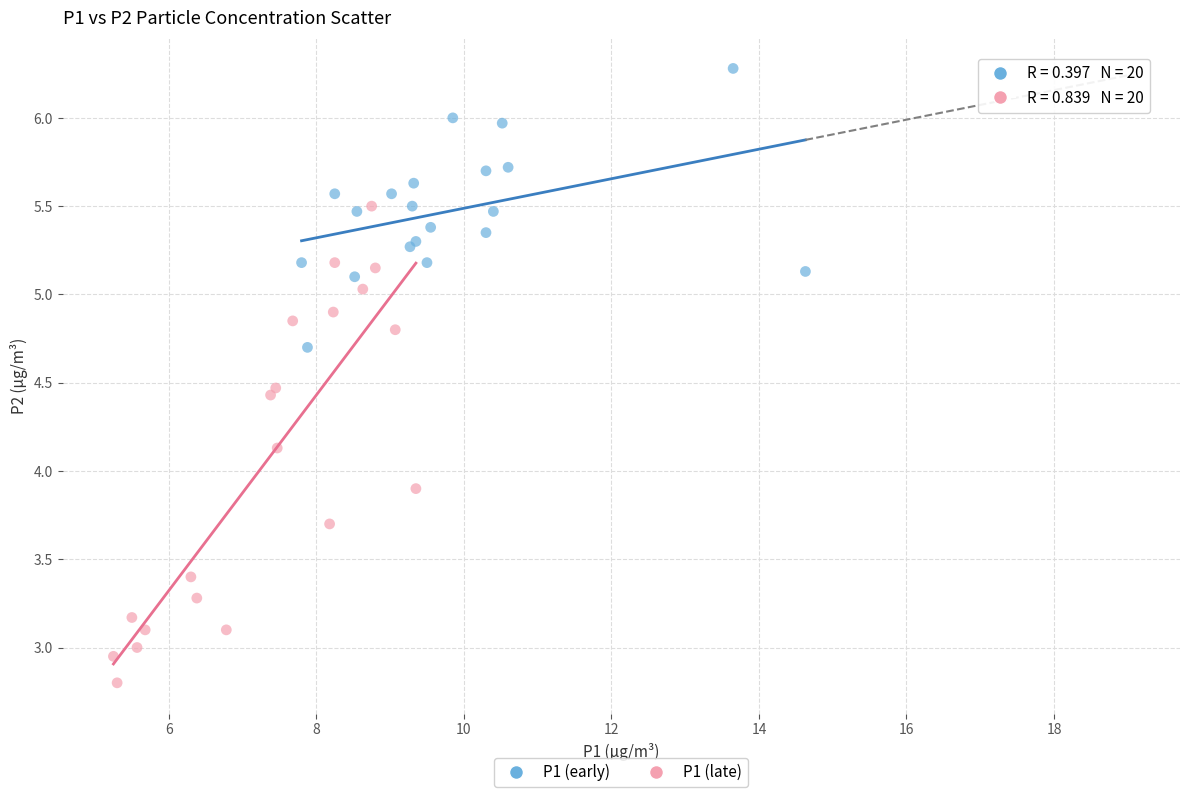

Which series reaches the maximum Y coordinate?

P1 (early)